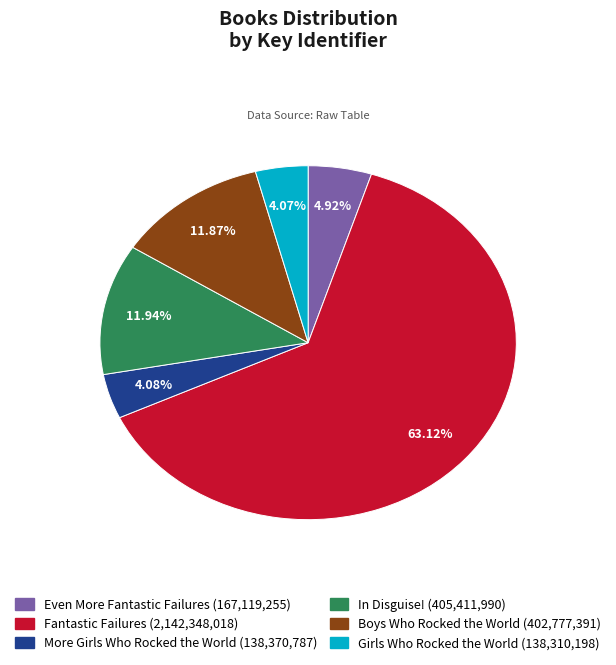

Count the number of slices in the pie.

6